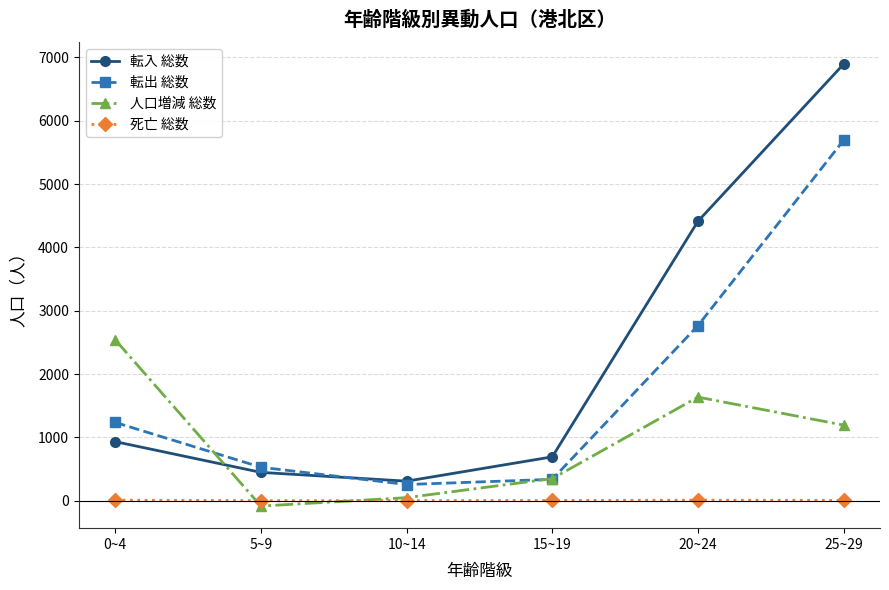

What is the label of the 4th point from the left?

15~19